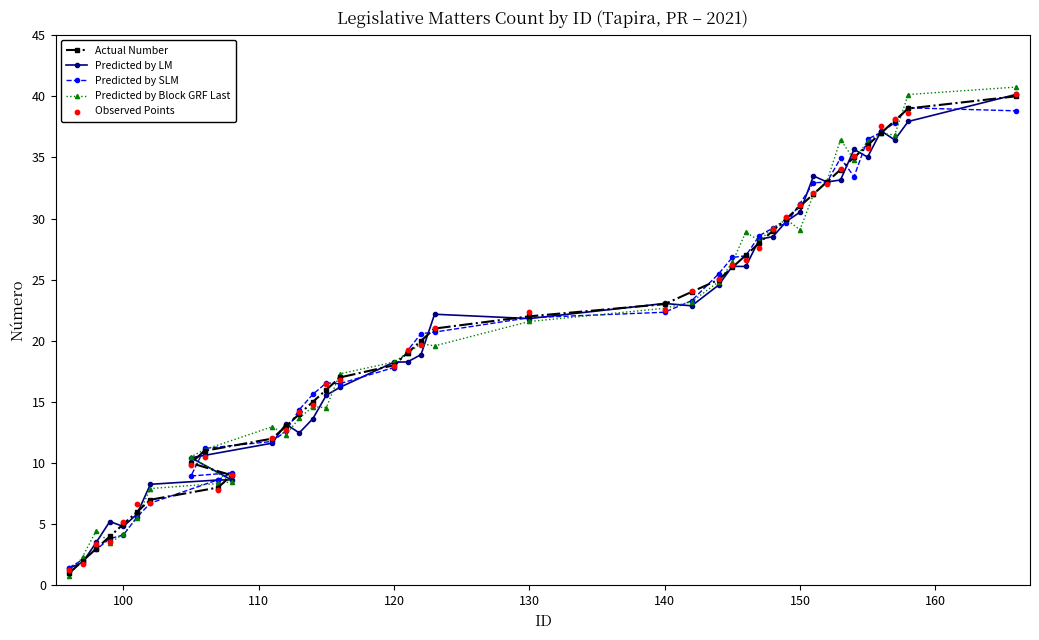

What is the highest value of the Predicted by SLM series?

39.1